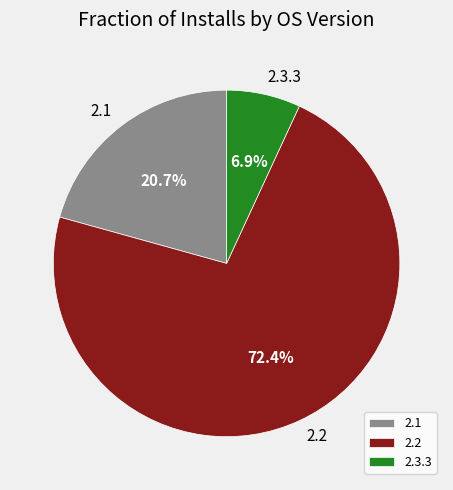

Does any single category account for the majority?

Yes